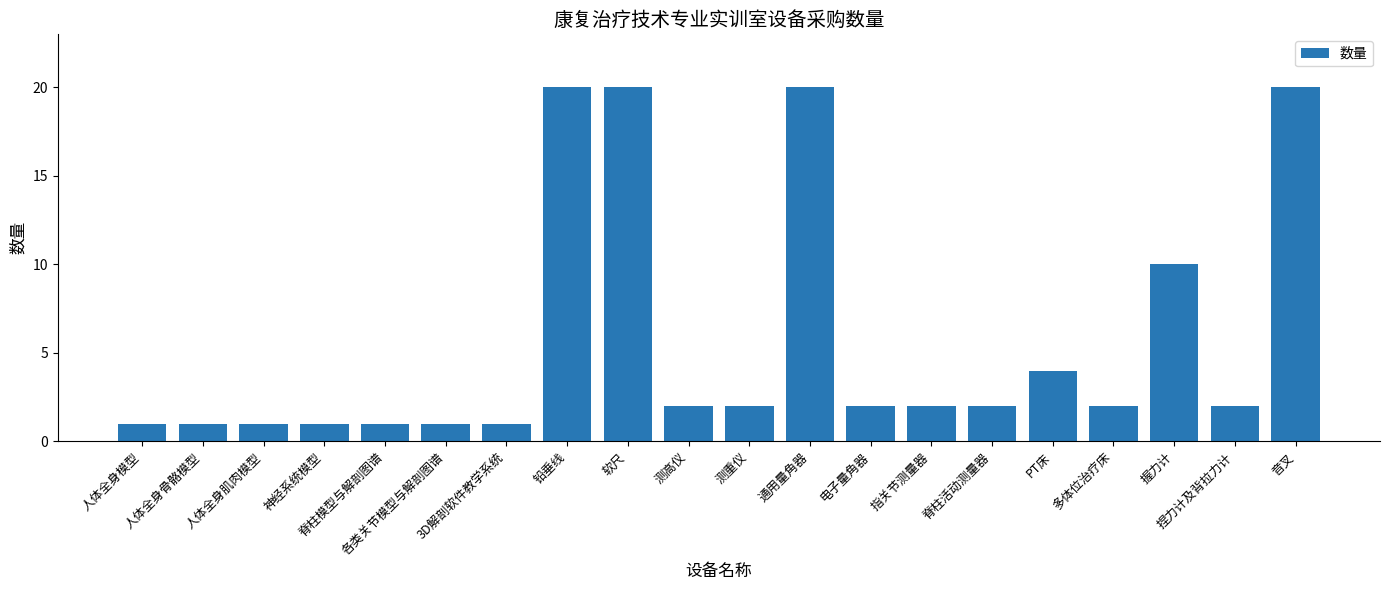

What is the value of the 8th bar from the left?

20